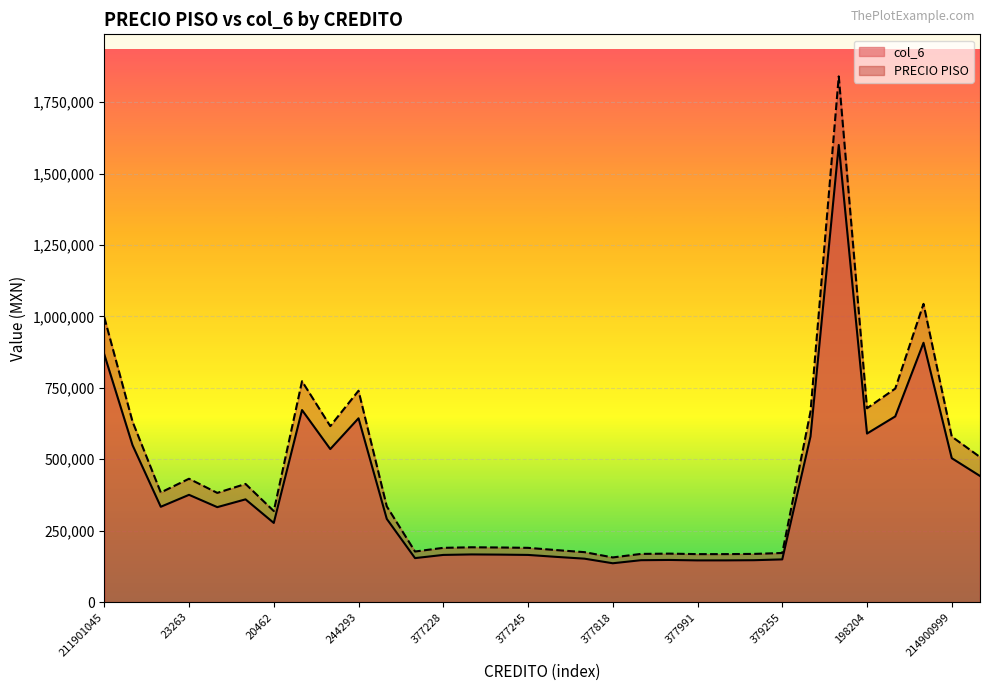

True or false: PRECIO PISO and col_6 intersect in this chart.

False